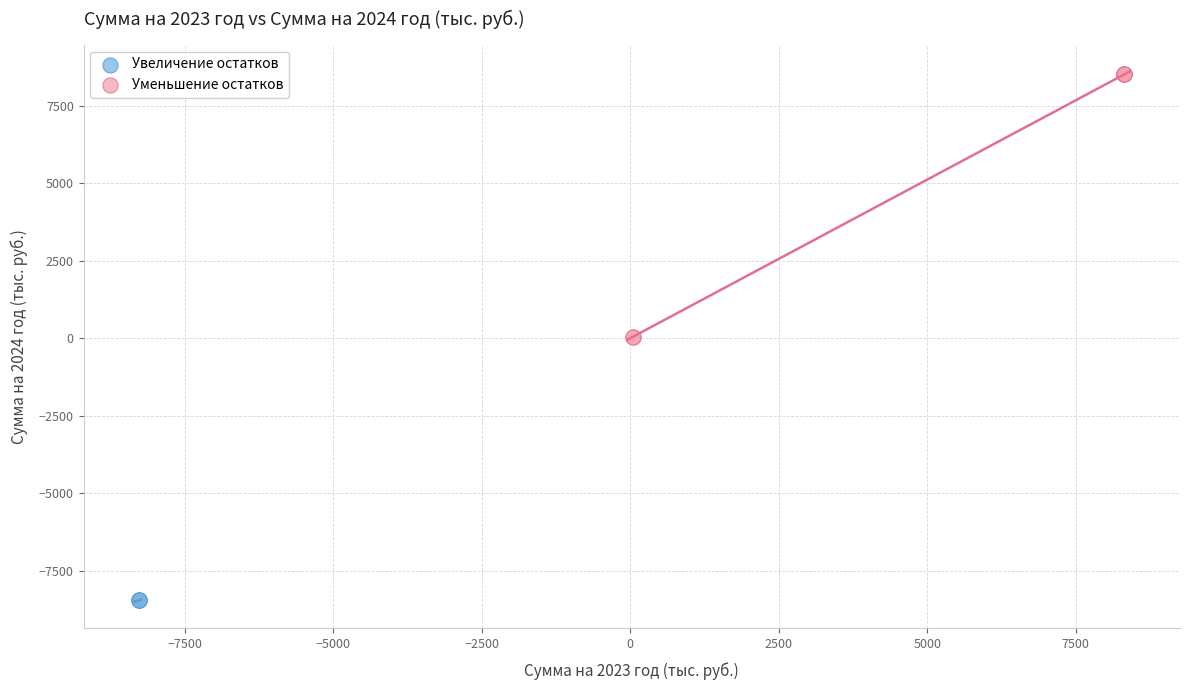

Which series contains the highest Y value?

Уменьшение остатков